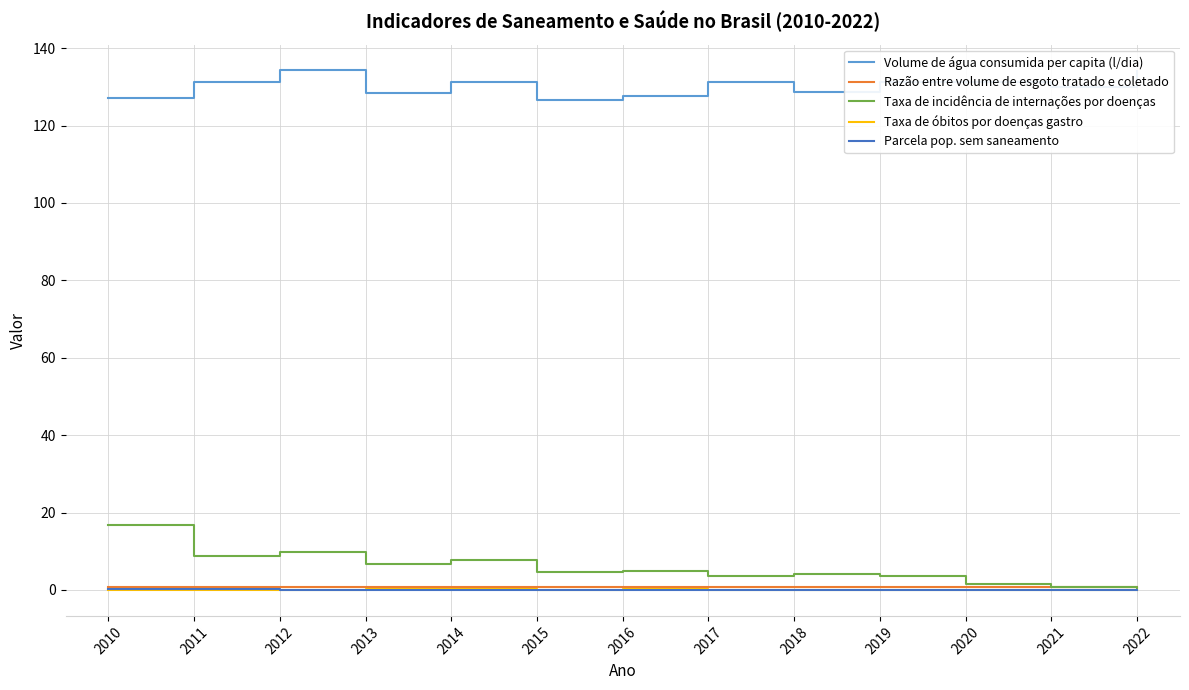

Is the value of Volume de água consumida per capita (l/dia) at 2014 greater than the value of Parcela pop. sem saneamento at 2018?

Yes